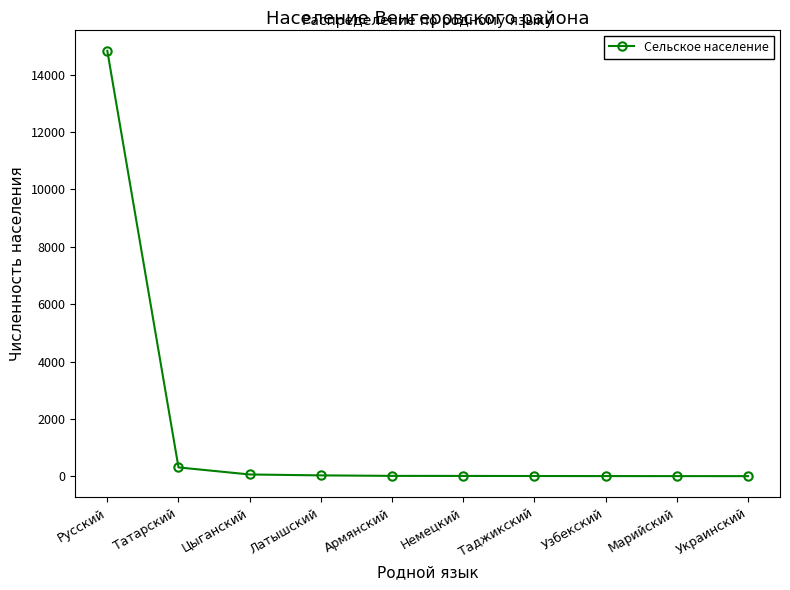

Which label corresponds to the largest value in the chart?

Русский